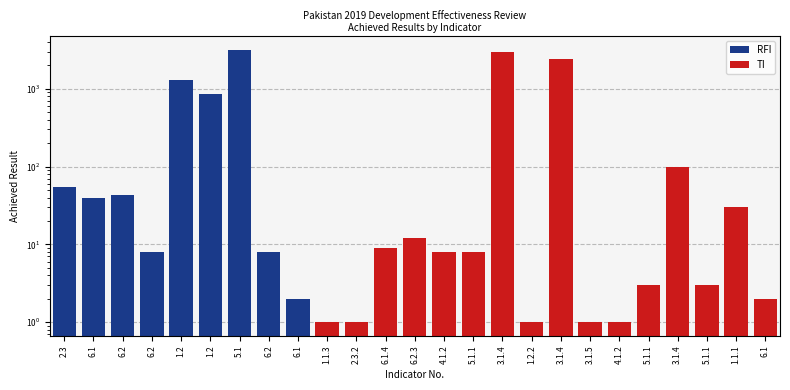

What is the difference between the second highest and second lowest values?

2399.0